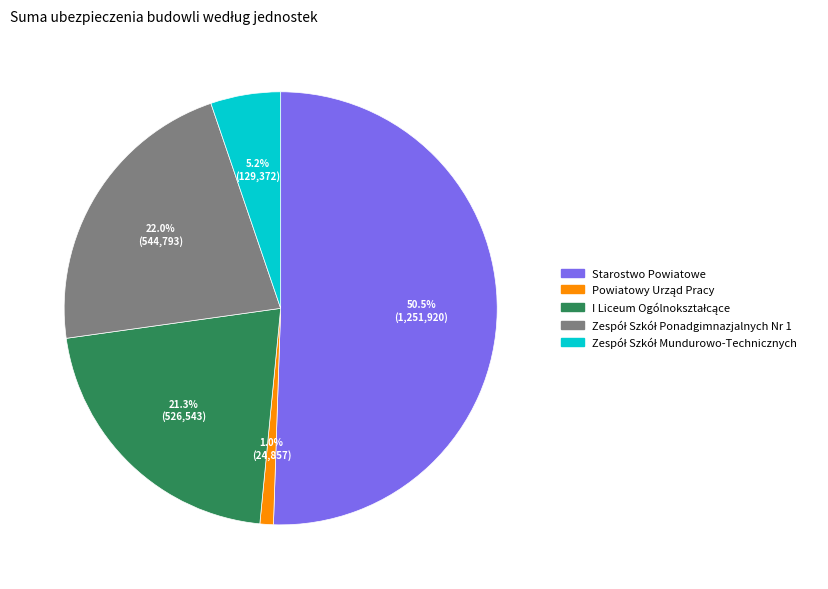

Which category has the biggest portion of the pie?

Starostwo Powiatowe